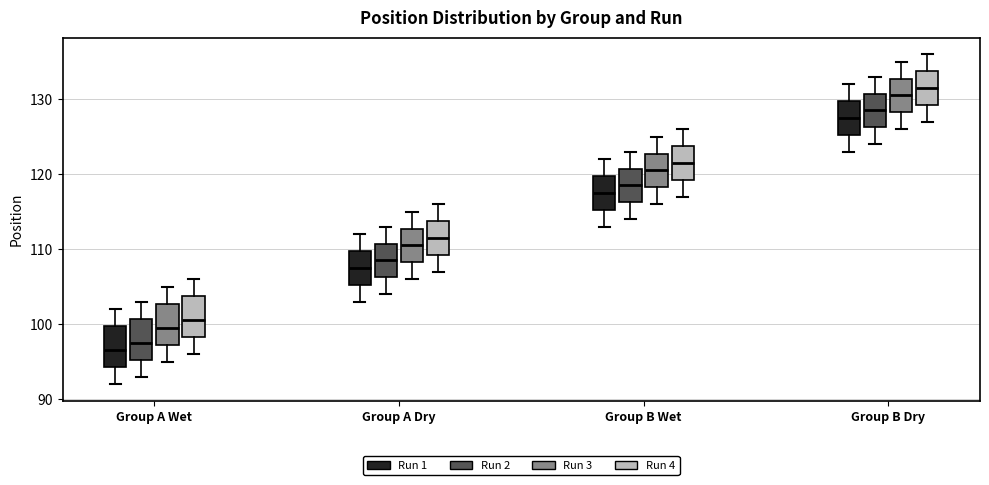

Where does the lower whisker of the box for Group B Wet (Run 4) end on the y-axis? The values are not printed on the chart, so give them approximately, as read against the axis.

117